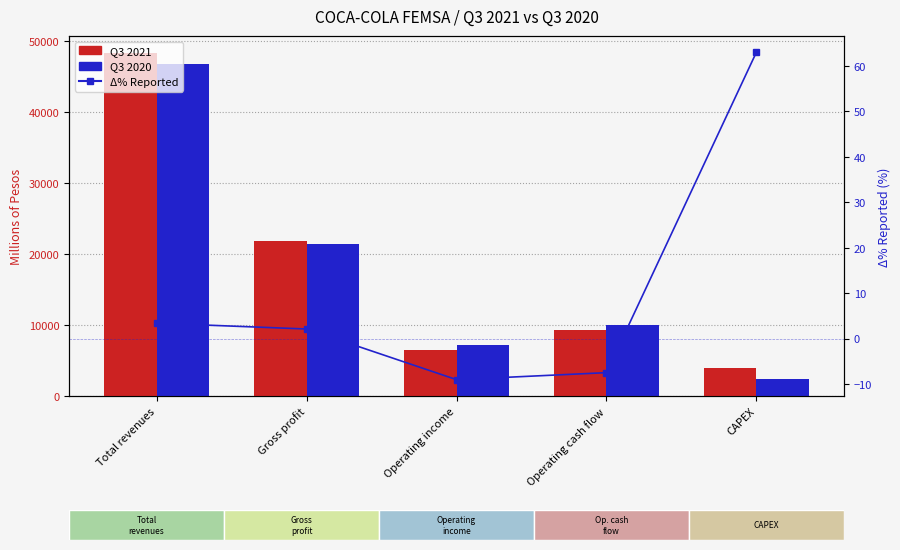

Where does the Q3 2021 series first go above 9319?

Total revenues